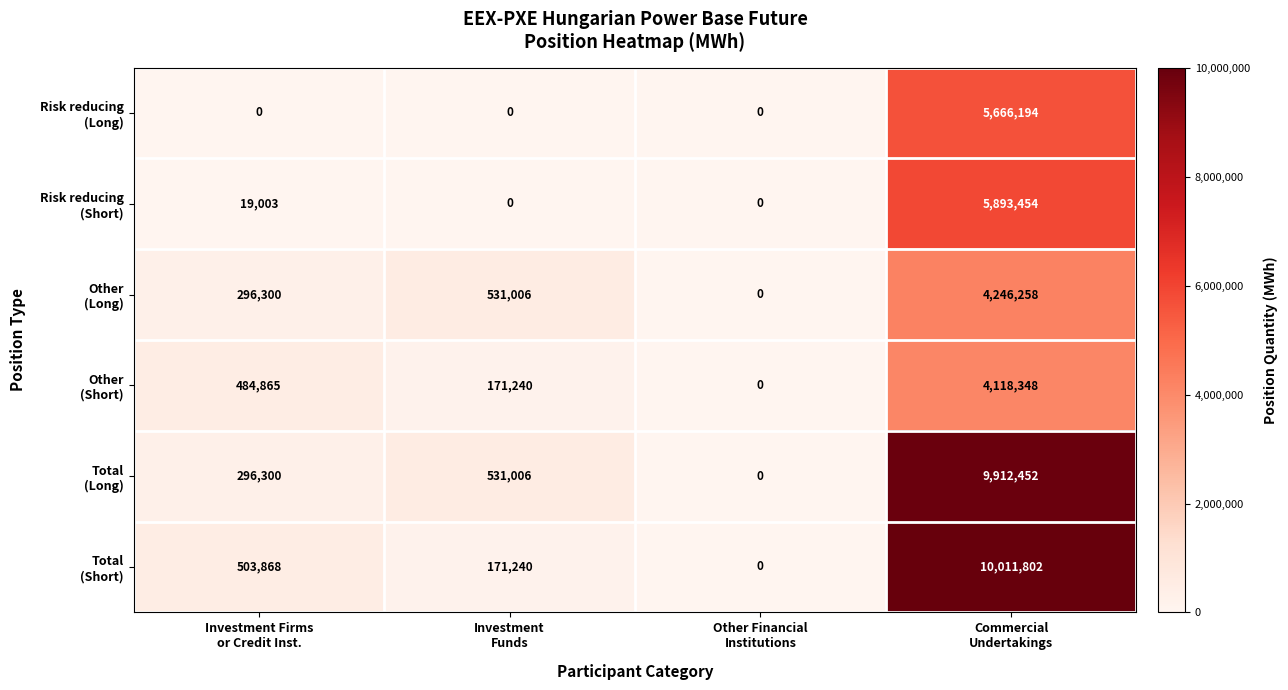

How many categories are shown in the chart?

4